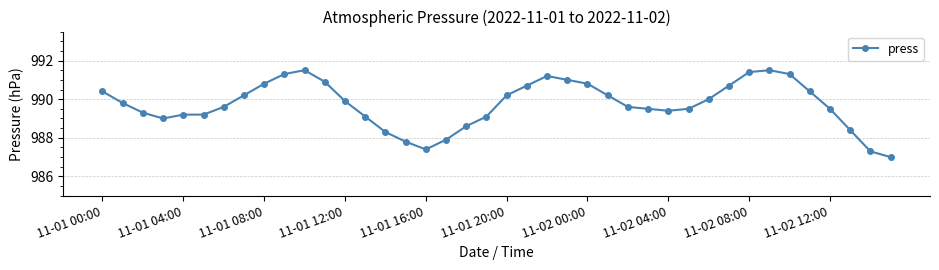

What is the sum of all values?

39588.9